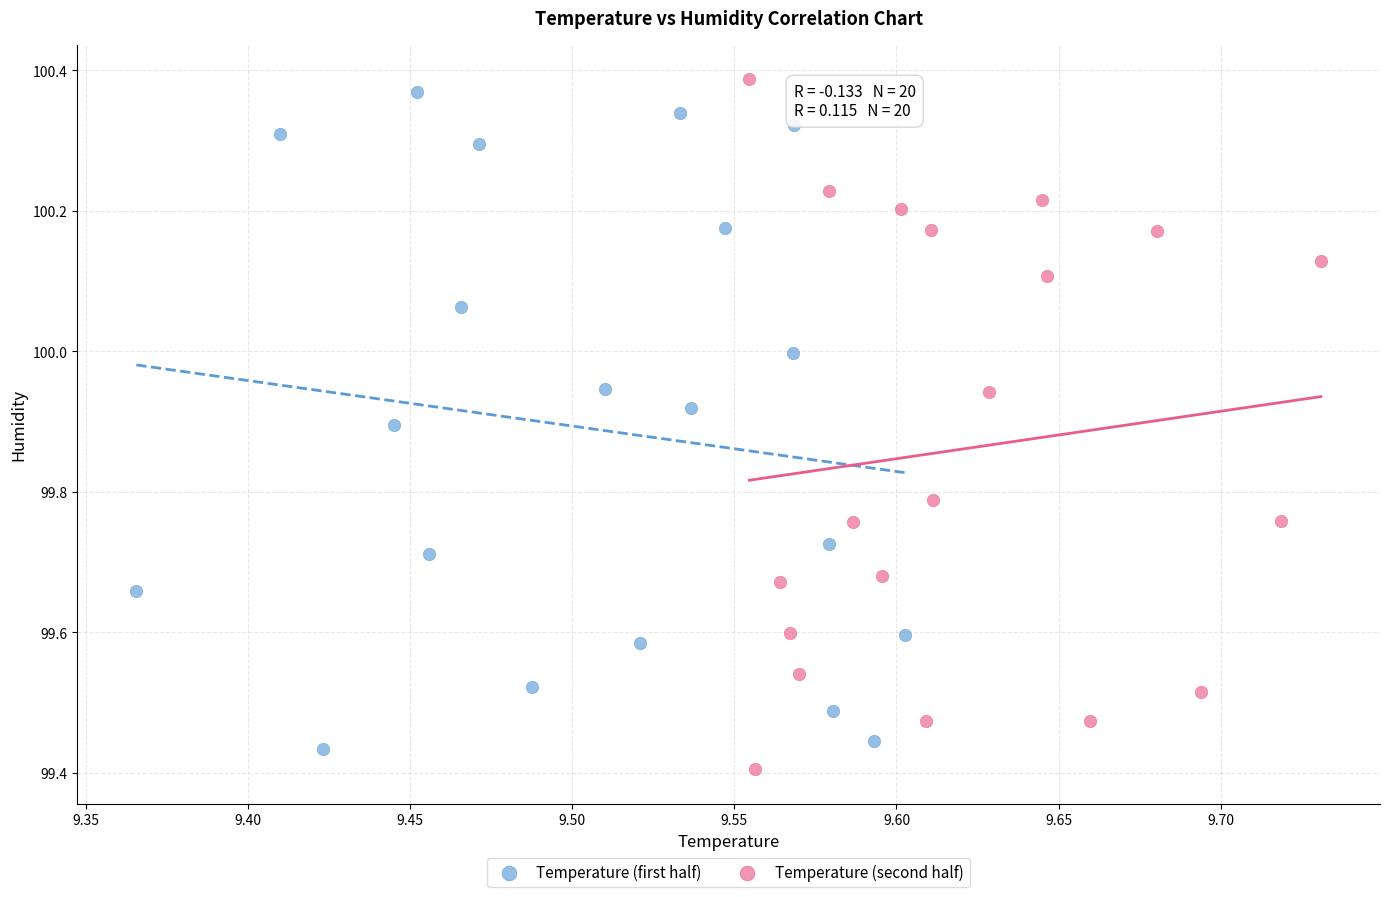

Which series contains the highest Y value?

Temperature (second half)